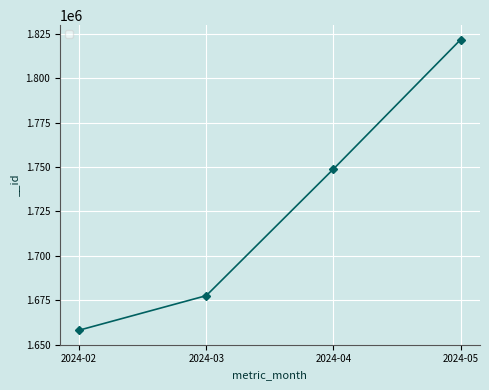

List the labels in order of value, smallest first.

2024-02, 2024-03, 2024-04, 2024-05